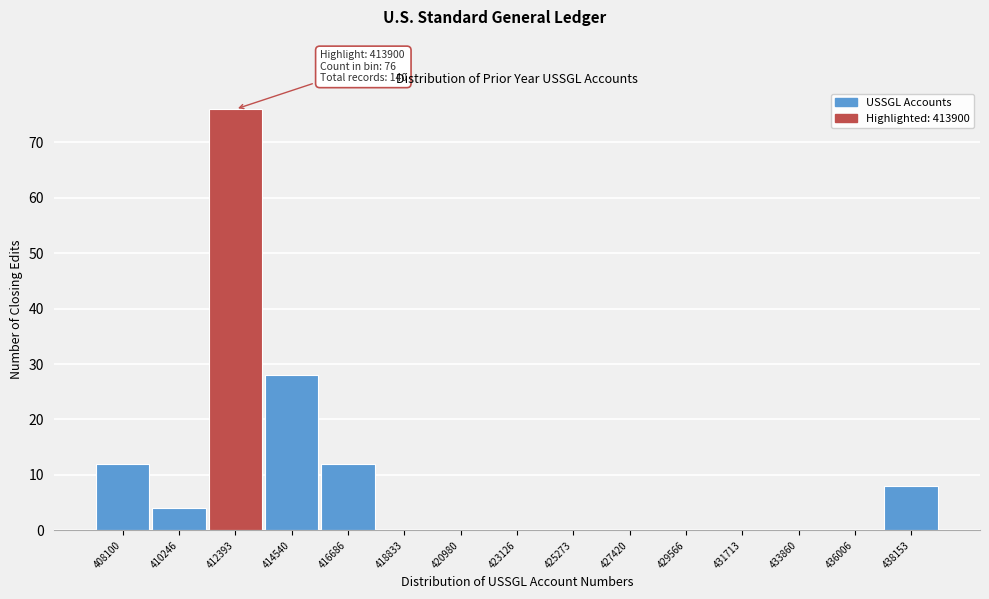

Reading left to right, transcribe all the data shown in this chart.

408100=12	410246=4	412393=76	414540=28	416686=12	418833=0	420980=0	423126=0	425273=0	427420=0	429566=0	431713=0	433860=0	436006=0	438153=8